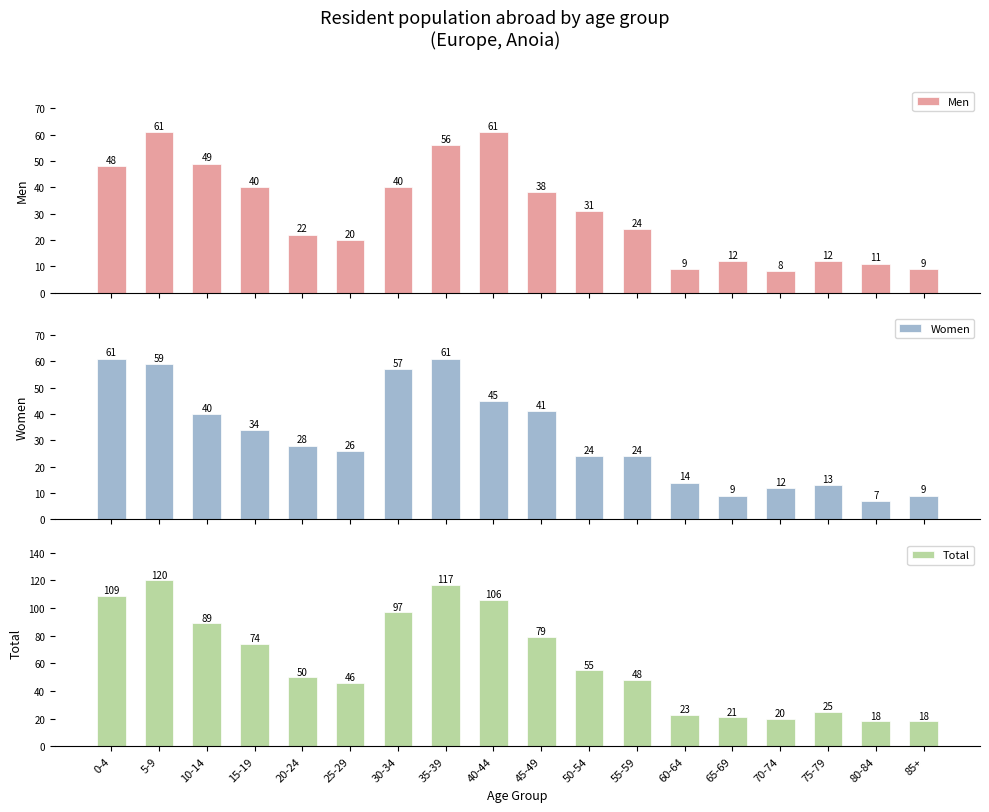

What is the sum of the Men values at 85+ and 10-14?

58